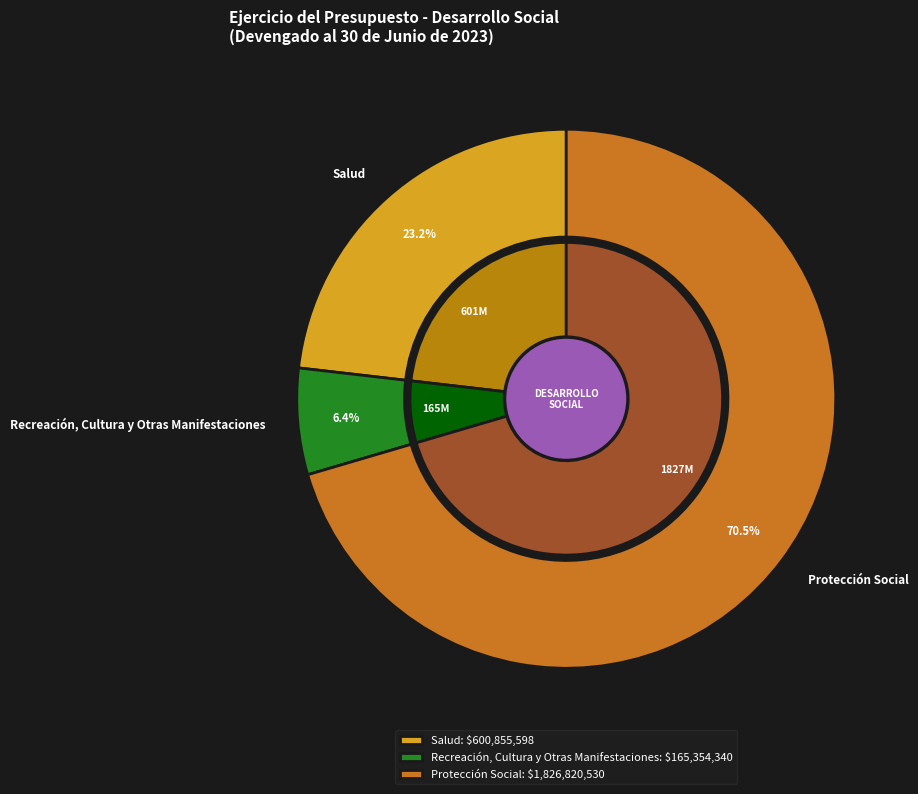

Is Recreación, Cultura y Otras Manifestaciones the majority of the pie?

No